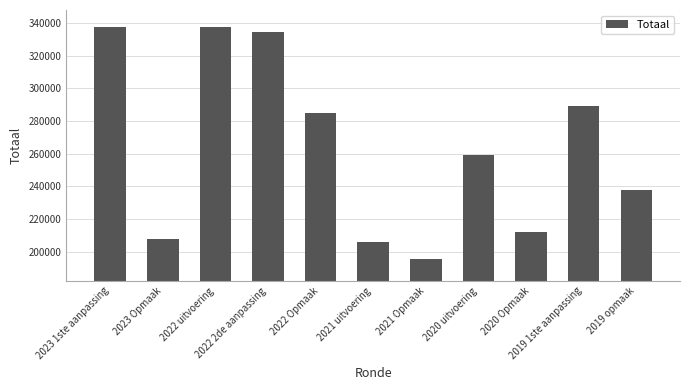

What is the value of the 4th bar from the left?

334337